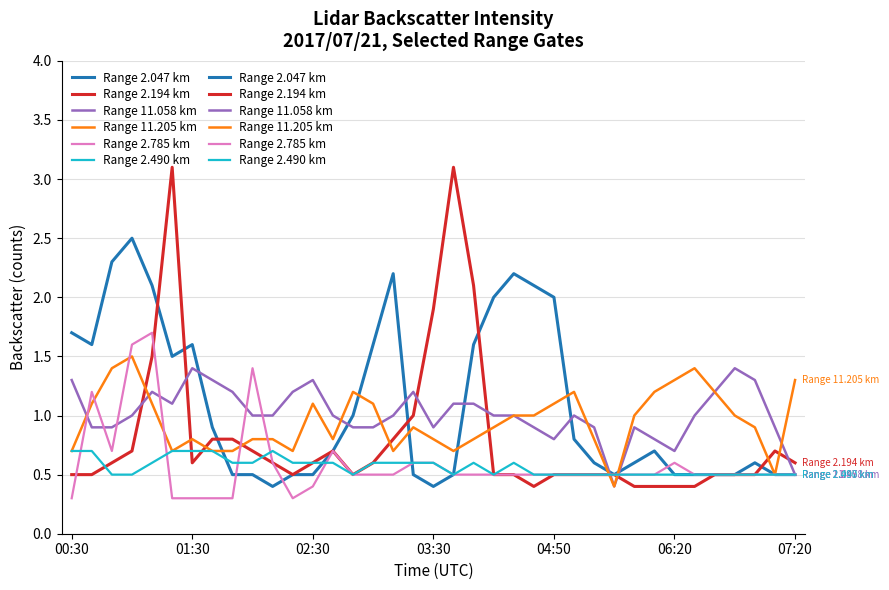

How many lines are shown in the chart?

6